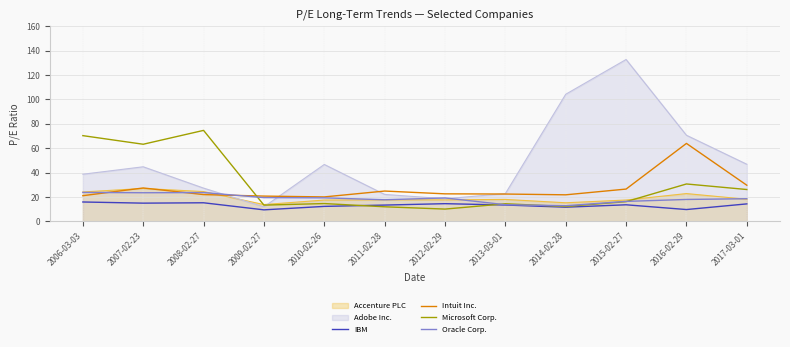

Where is Oracle Corp. nearest to the value 18?

2016-02-29